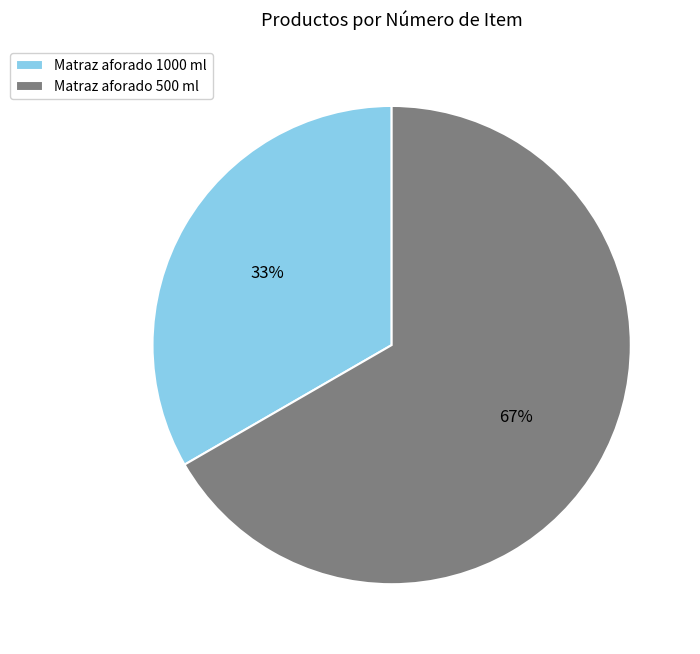

What percentage is the Matraz aforado 500 ml slice, to the nearest percent?

67%